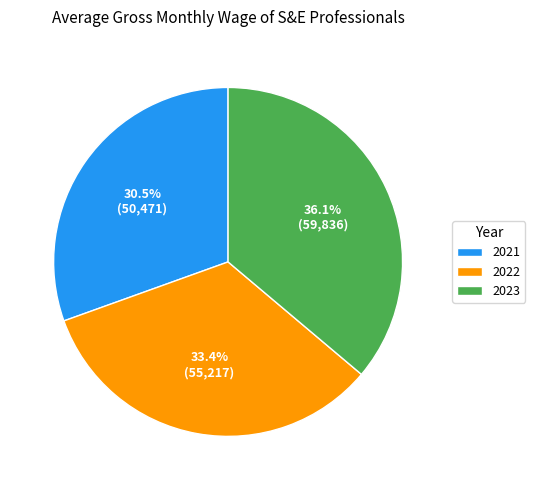

To the nearest percent, what portion does 2023 represent?

36%